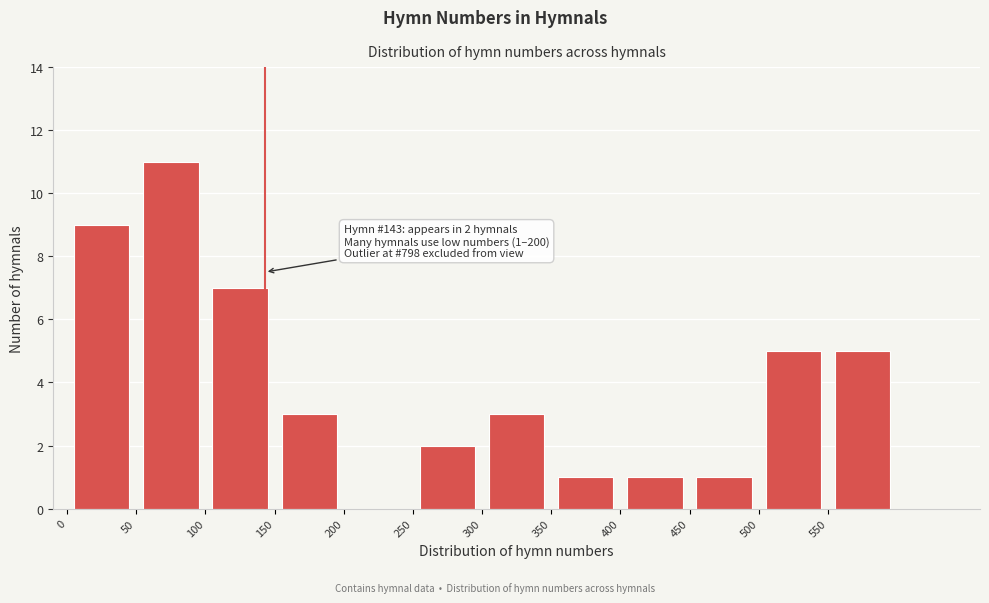

Which range on the x-axis has the tallest bar?

50 to 100